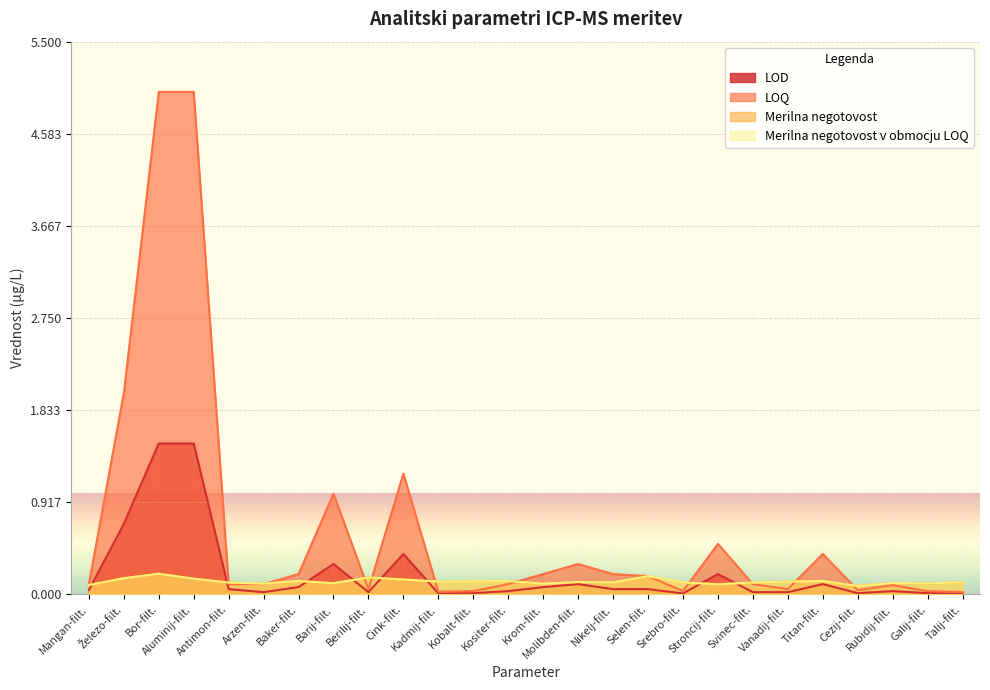

How many lines are shown in the chart?

4